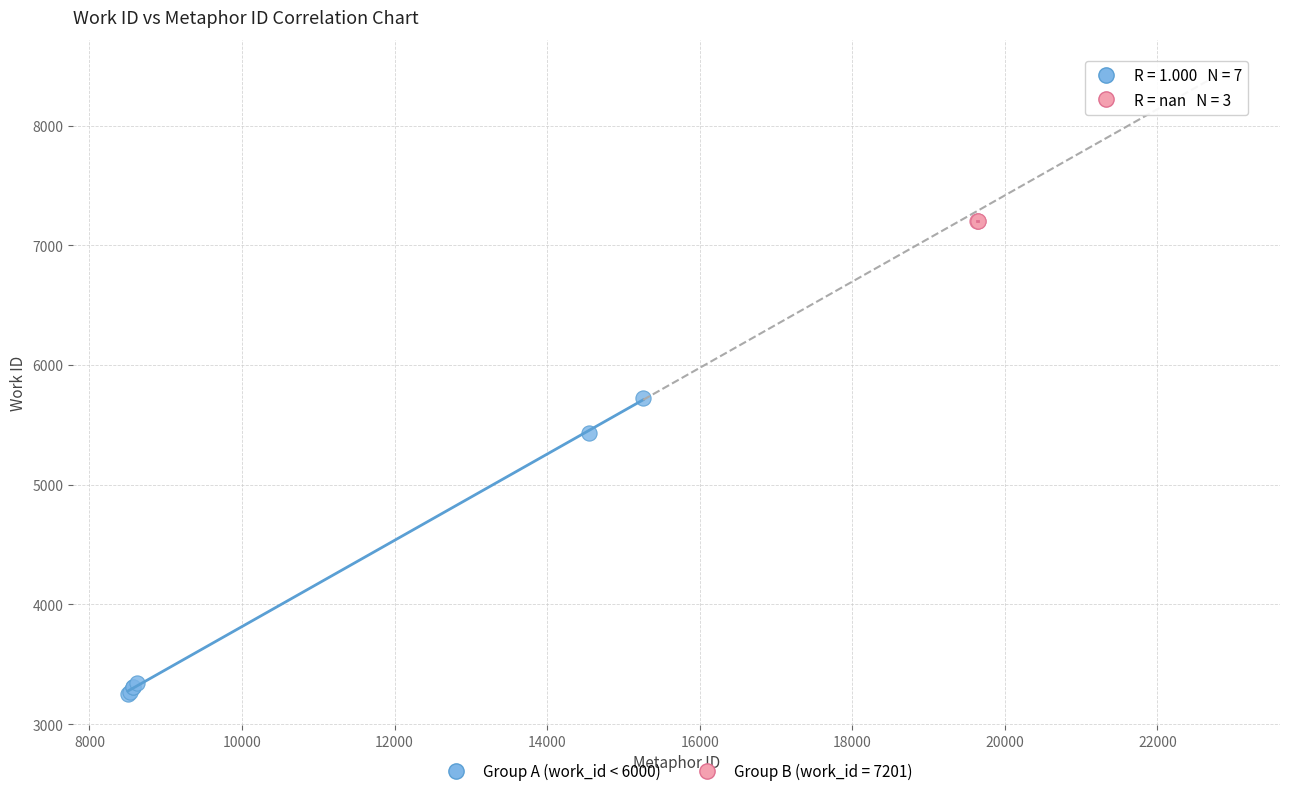

Which series contains the lowest Y value?

Group A (work_id < 6000)